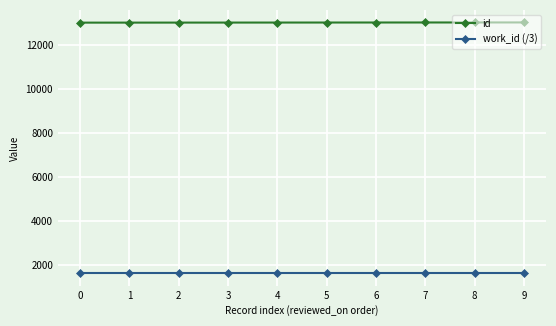

Is the value of work_id (/3) at 9 greater than the value of id at 6?

No